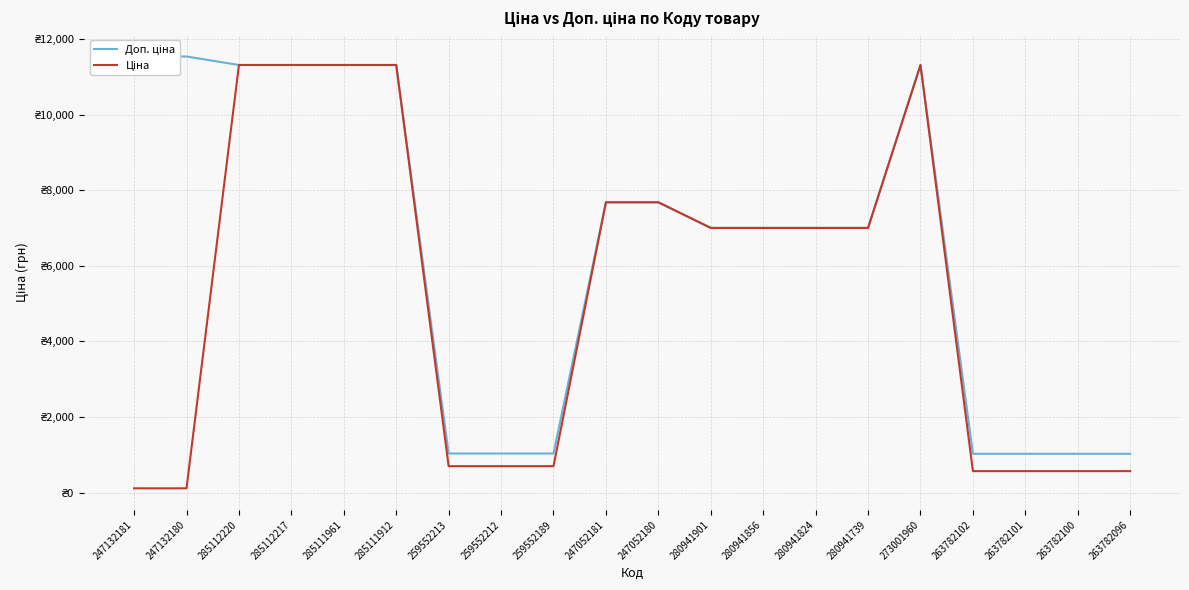

How many data points in Ціна are above 7002?

11